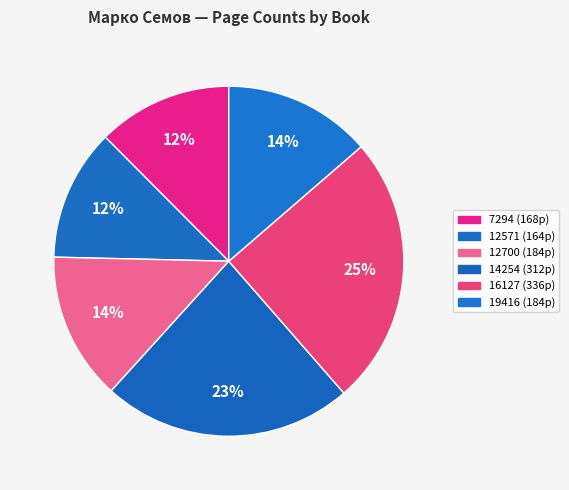

Does 16127 represent more than half of the total?

No